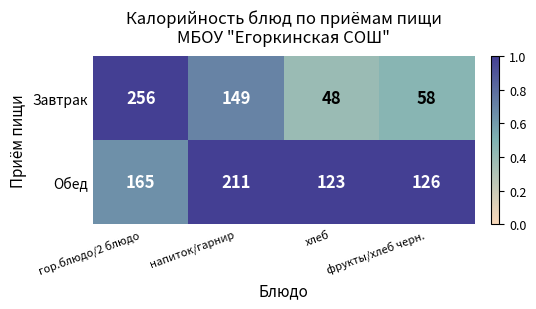

The Обед series shows 56 at гор.блюдо/2 блюдо. True or false?

False